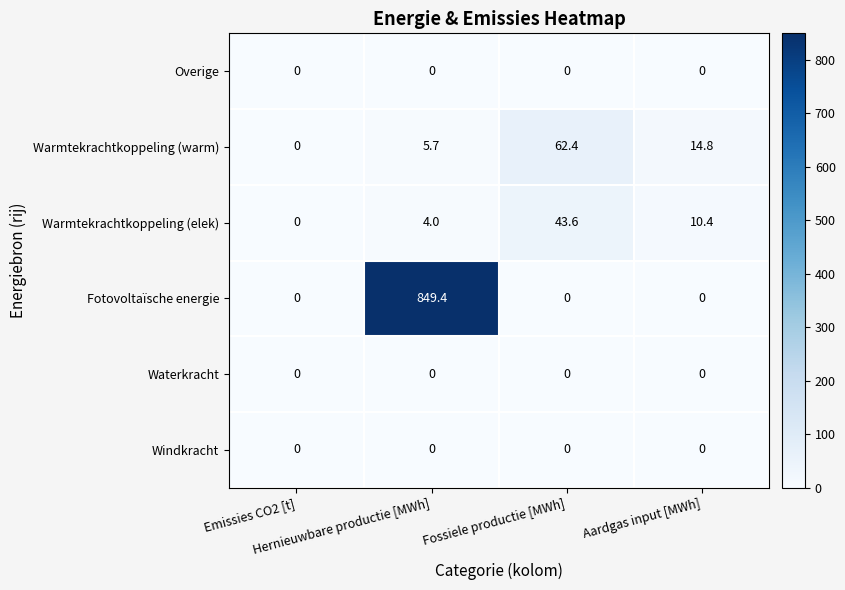

How many distinct data groups are displayed?

6